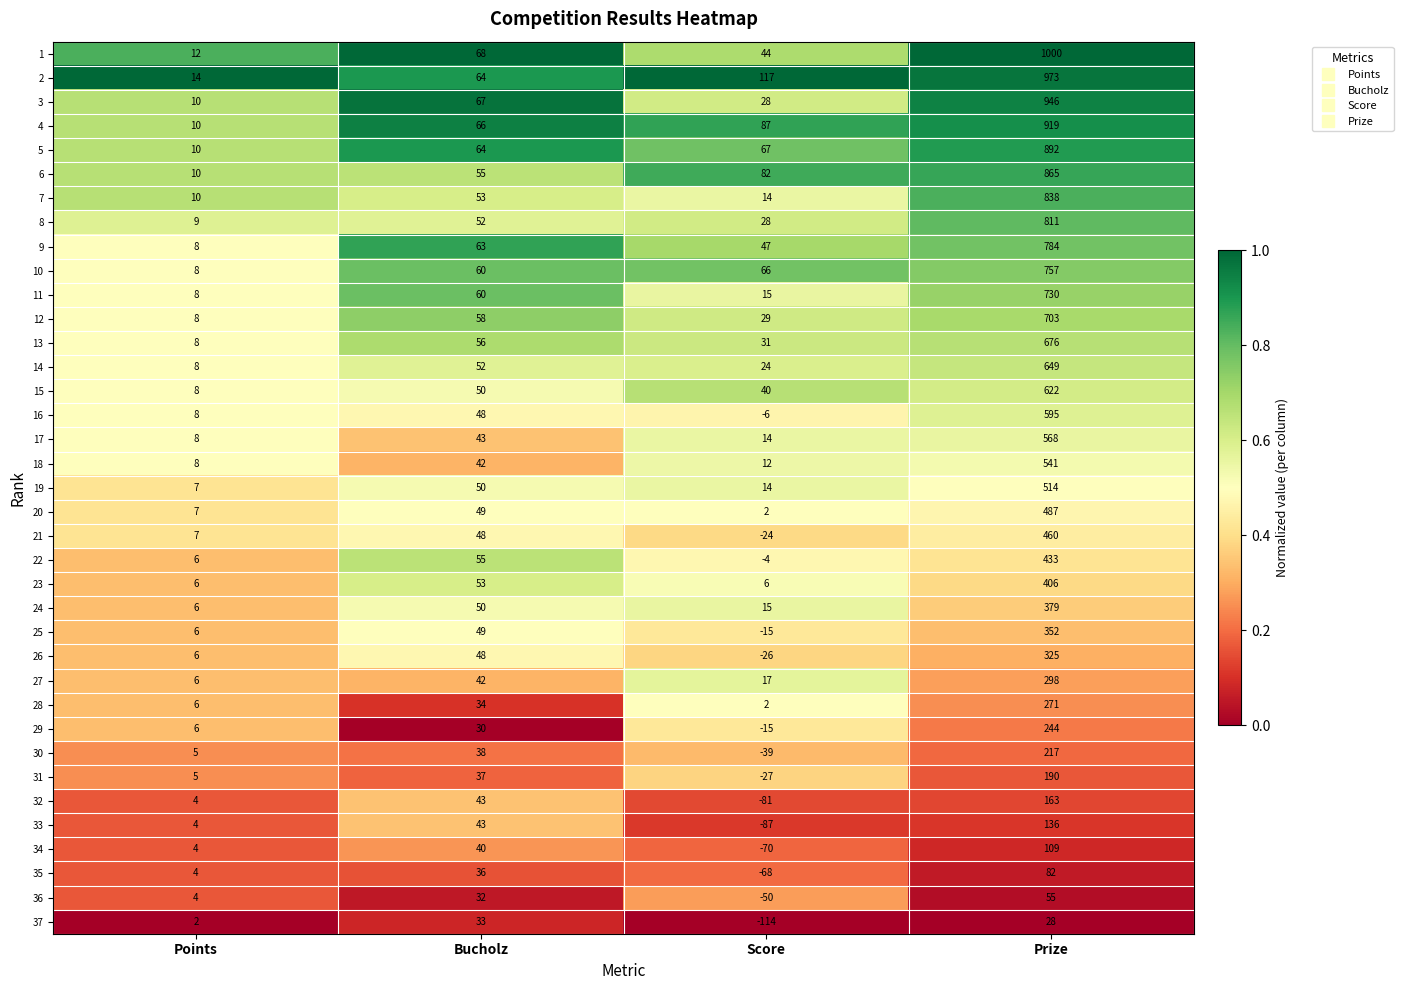

The 23 series shows 589 at Prize. True or false?

False